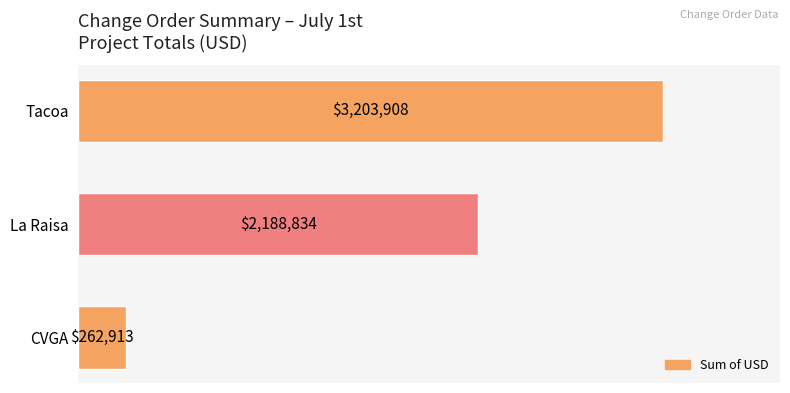

Does the chart contain any negative values?

No